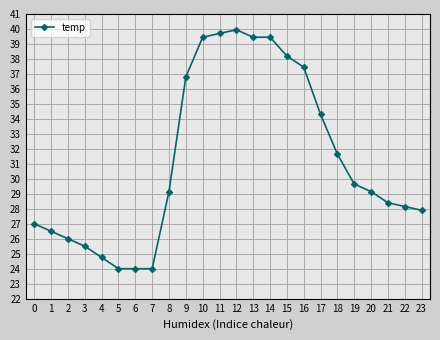

What is the value of the 10th point from the left?

36.8